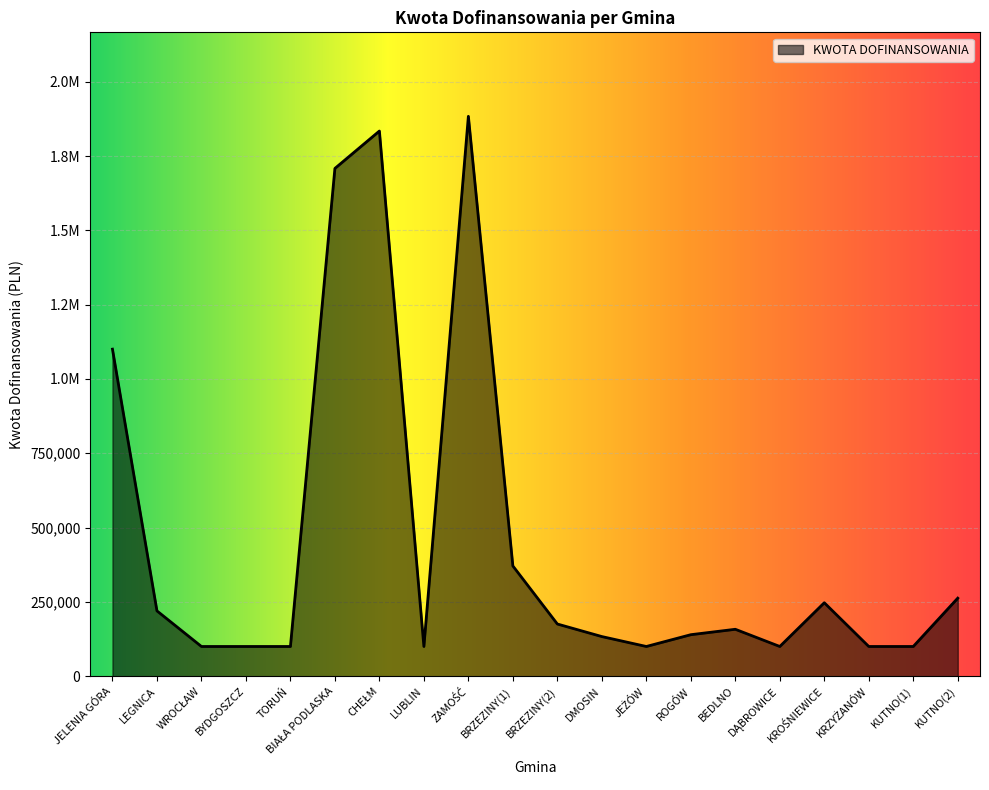

Does the chart have visible grid lines?

Yes